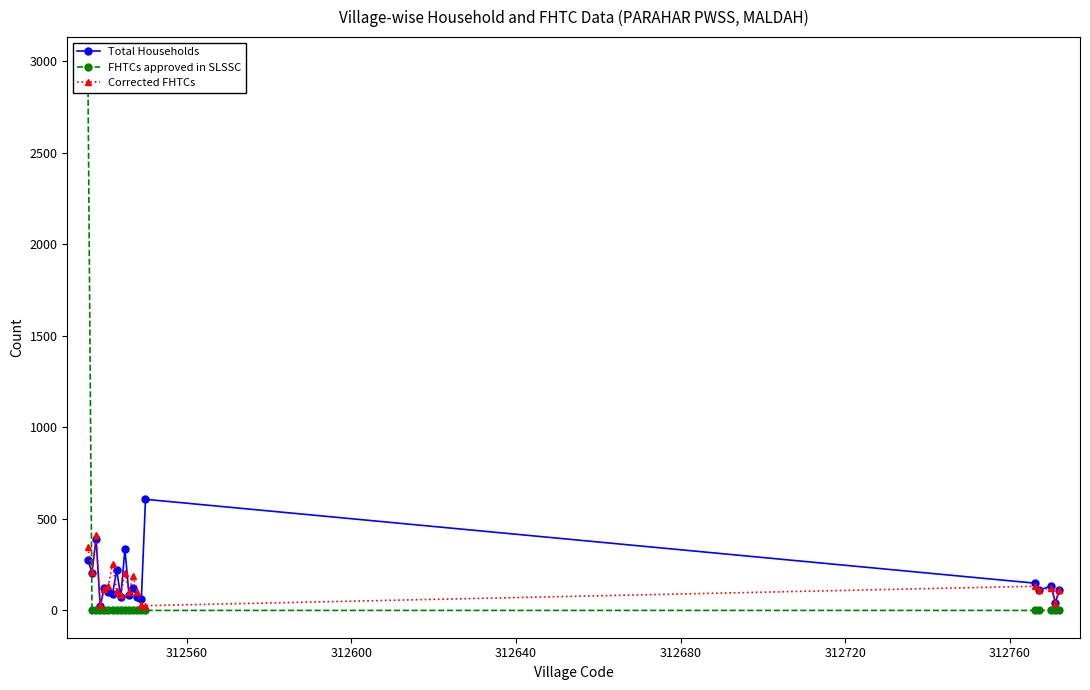

How many values in the Total Households series exceed 122?

9